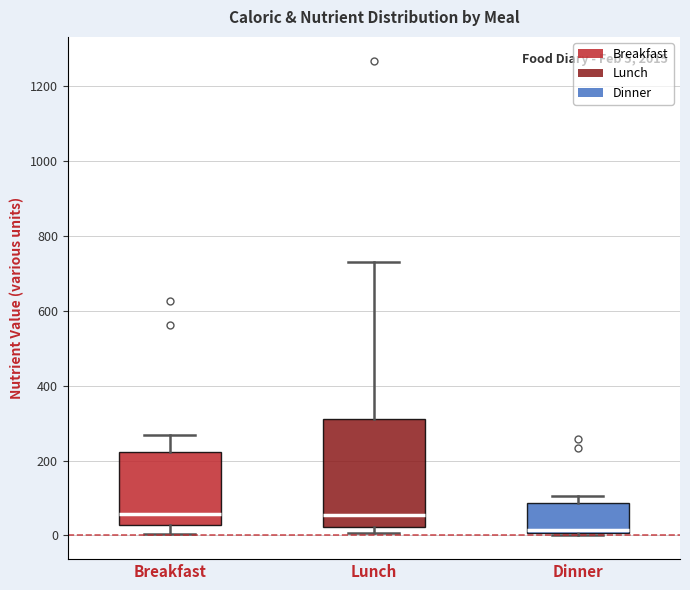

Comparing the boxes themselves (not the whiskers), which one is the tallest?

Lunch